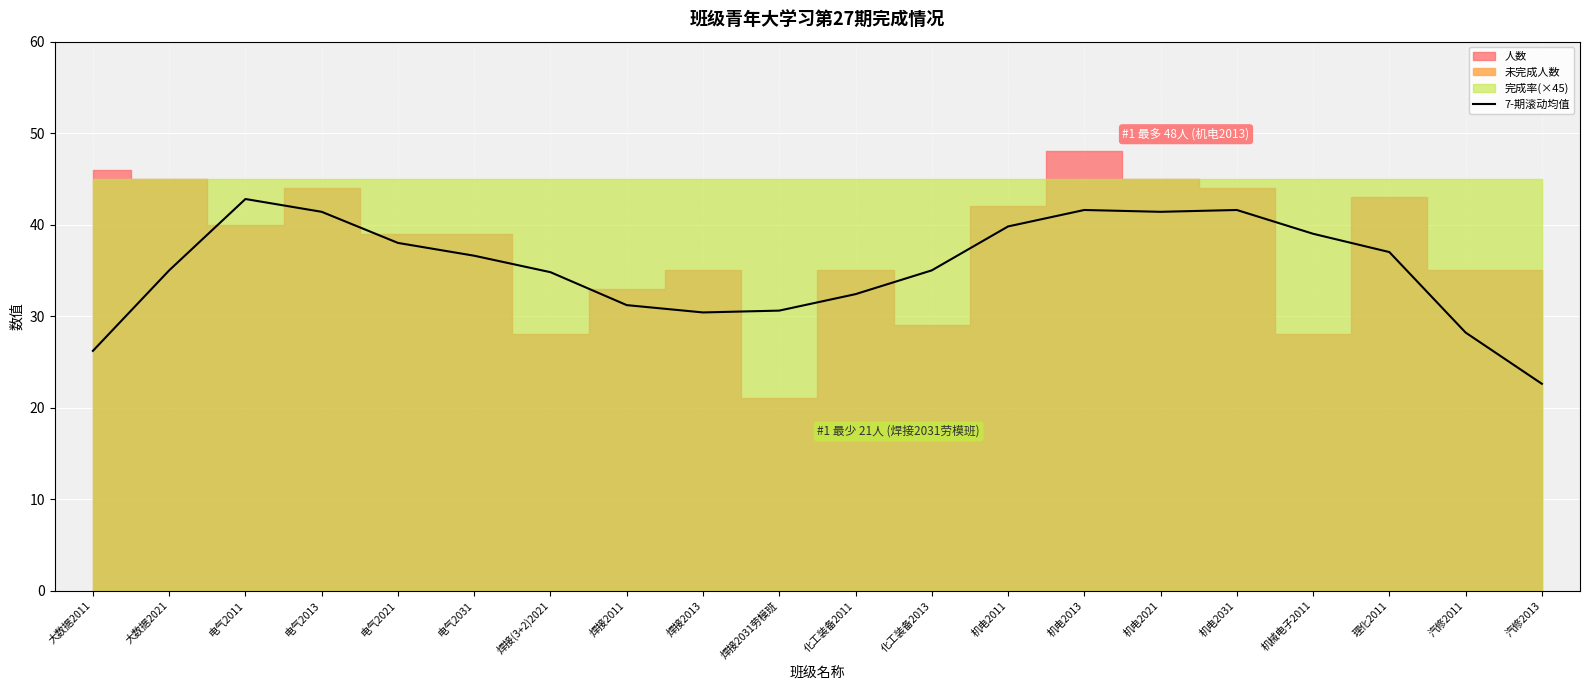

What position from the right is 化工装备2013?

9